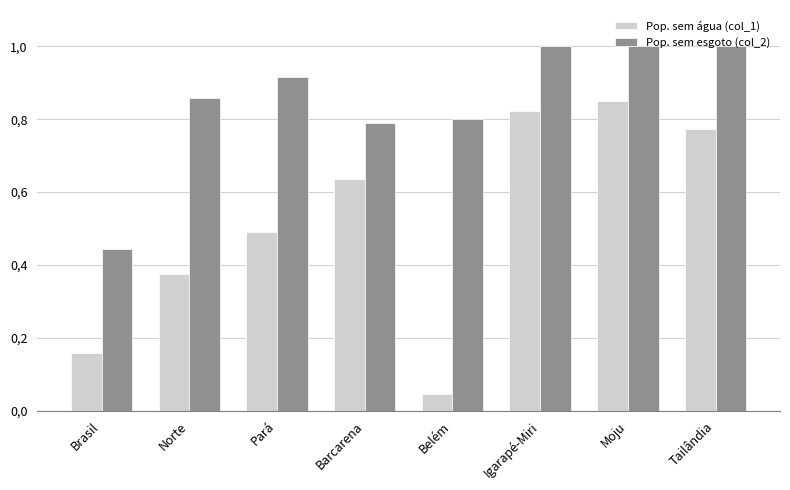

At which label does Pop. sem esgoto (col_2) reach its peak?

Igarapé-Miri